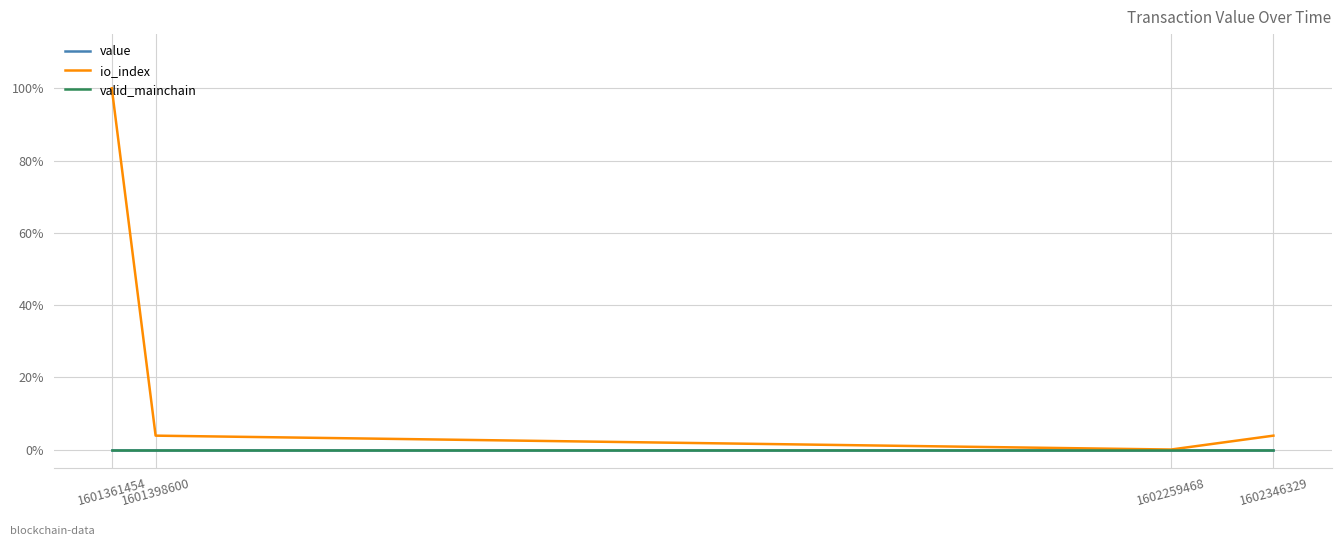

Is this an area chart (filled region under the line)?

No